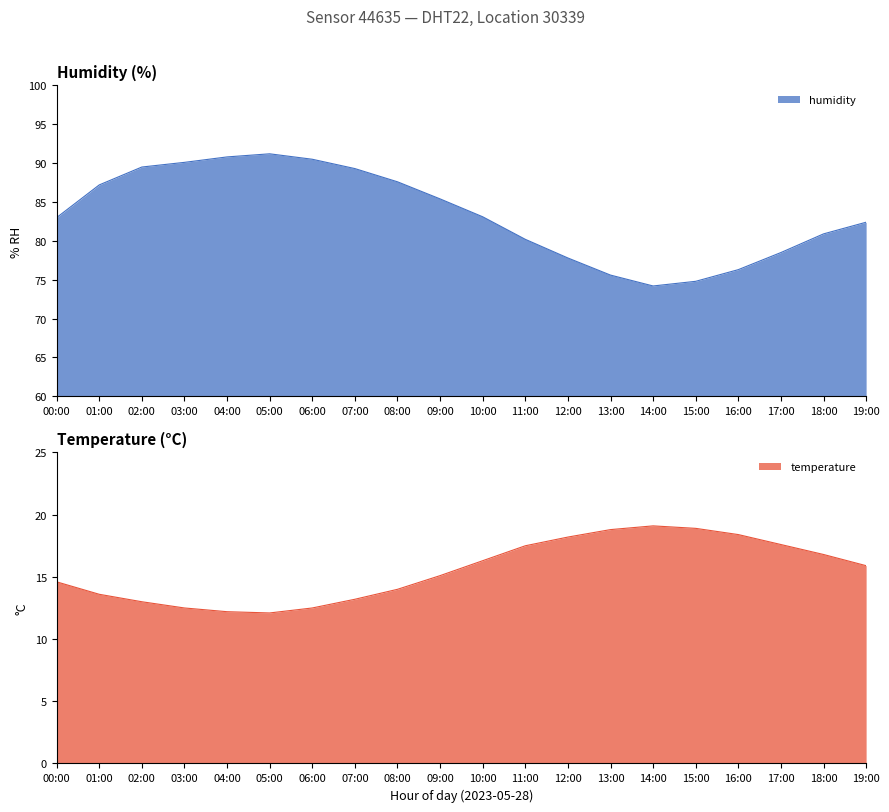

True or false: humidity and temperature intersect in this chart.

False